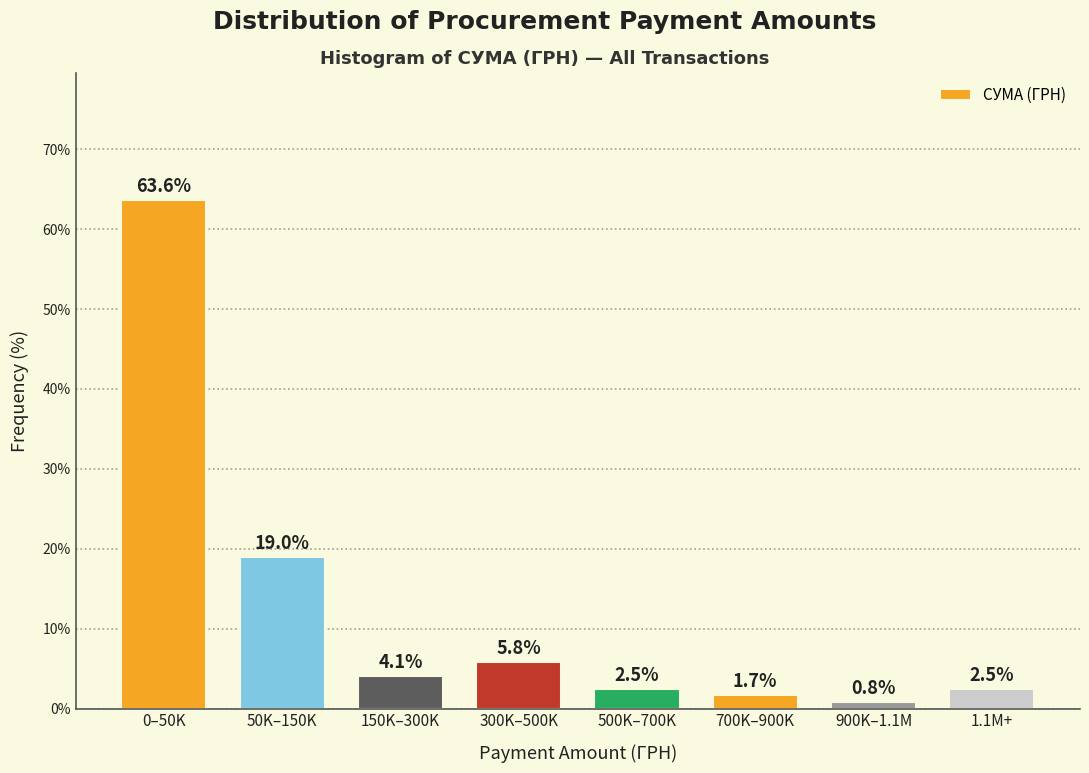

Reading left to right, list all the values displayed in this chart.

0–50K=63.6	50K–150K=19.0	150K–300K=4.1	300K–500K=5.8	500K–700K=2.5	700K–900K=1.7	900K–1.1M=0.8	1.1M+=2.5